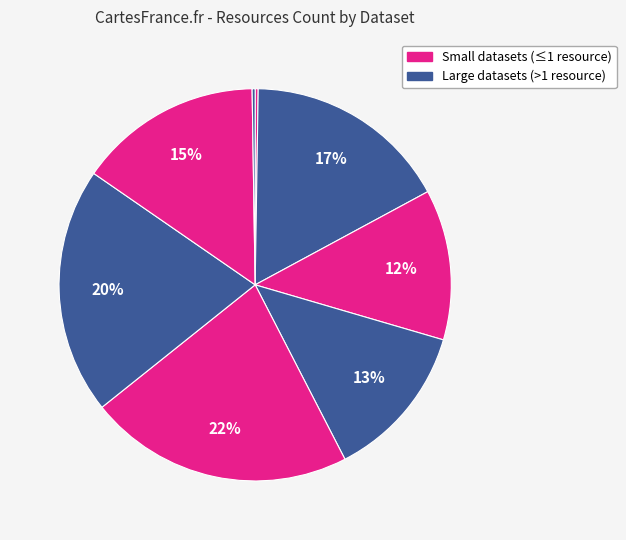

How many segments does this pie chart have?

8